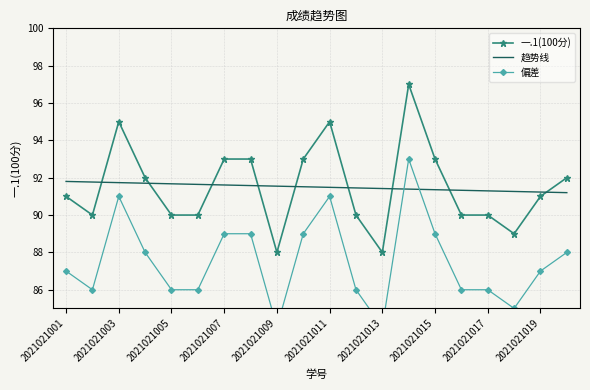

Which series ends up on top after the final intersection of 一.1(100分) and 趋势线?

一.1(100分)